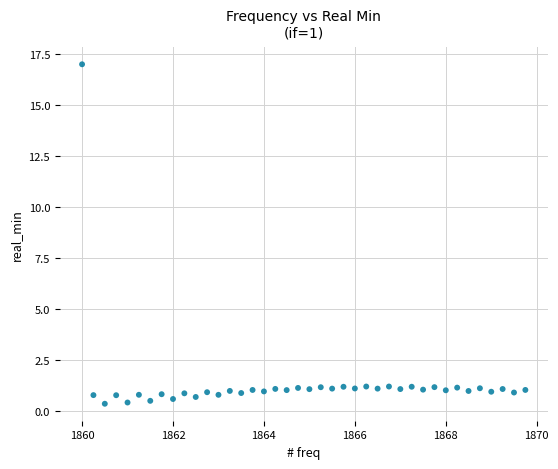

What is the range of Y values (max minus min)?

16.6